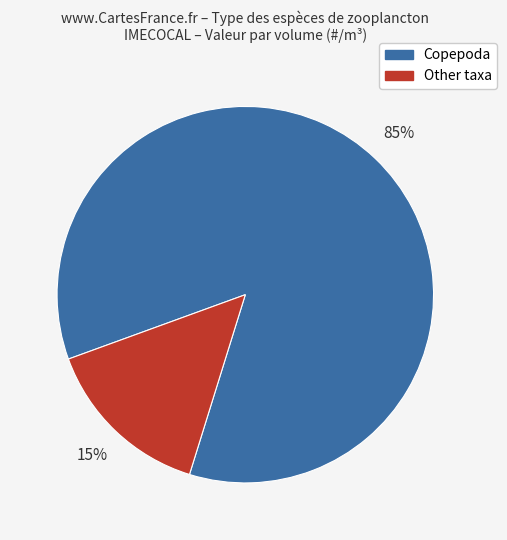

How many segments does this pie chart have?

2